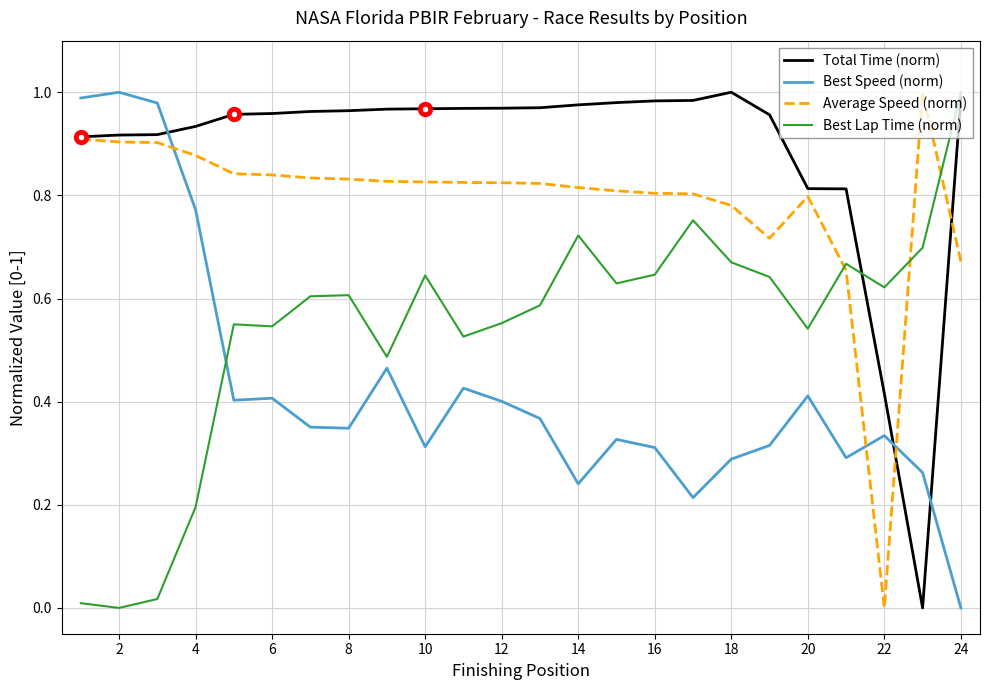

Which series has the largest total across all categories?

Total Time (norm)